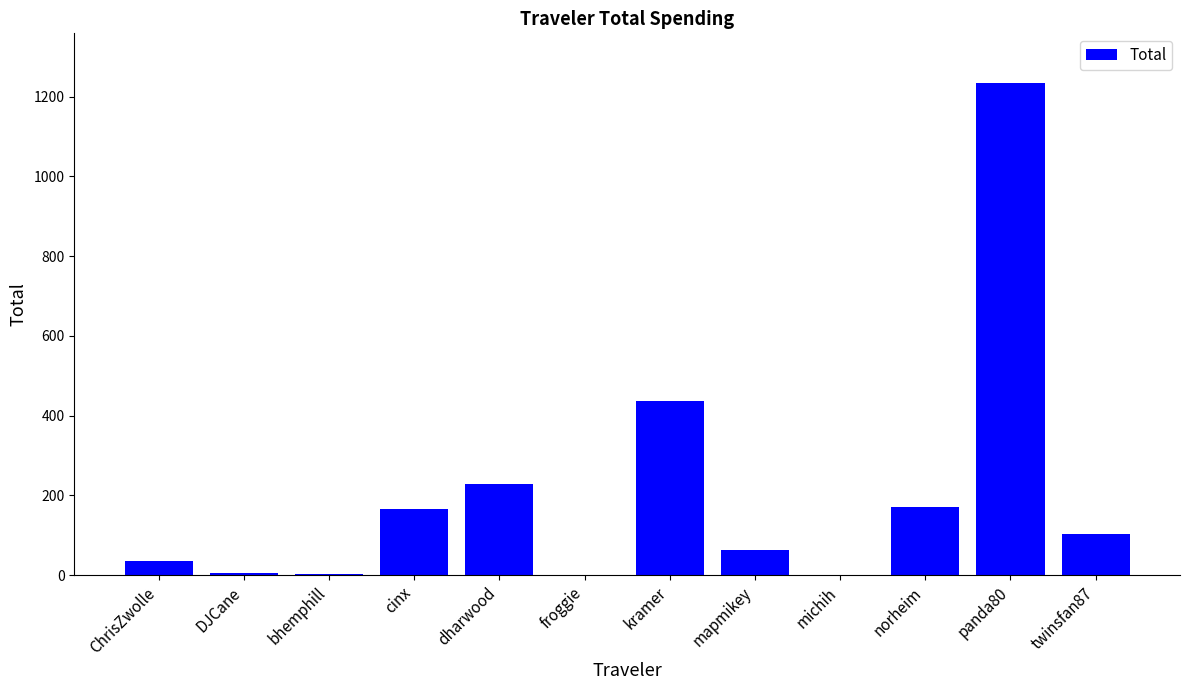

True or false: the data shows 165.2 at cinx.

True